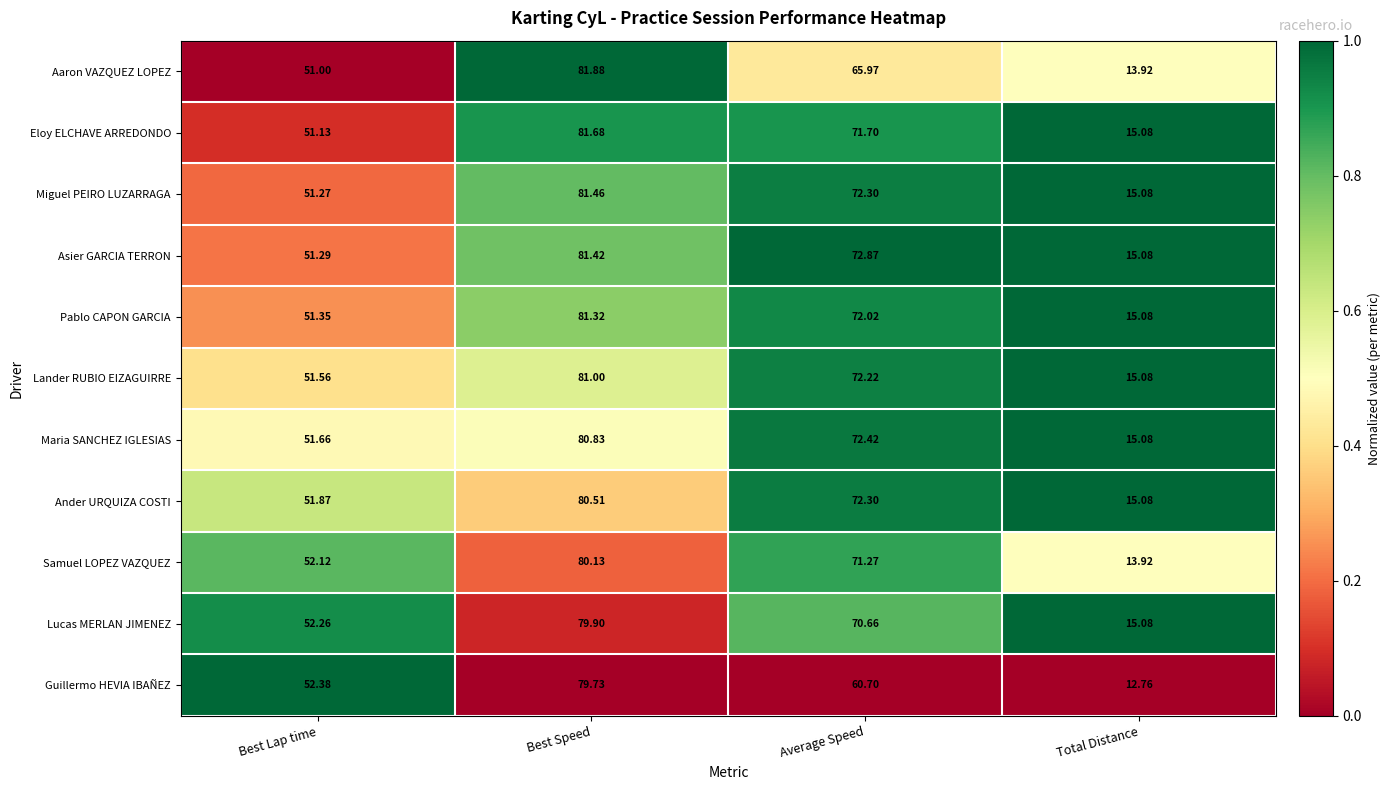

At which label does Eloy ELCHAVE ARREDONDO first exceed 71?

Best Speed